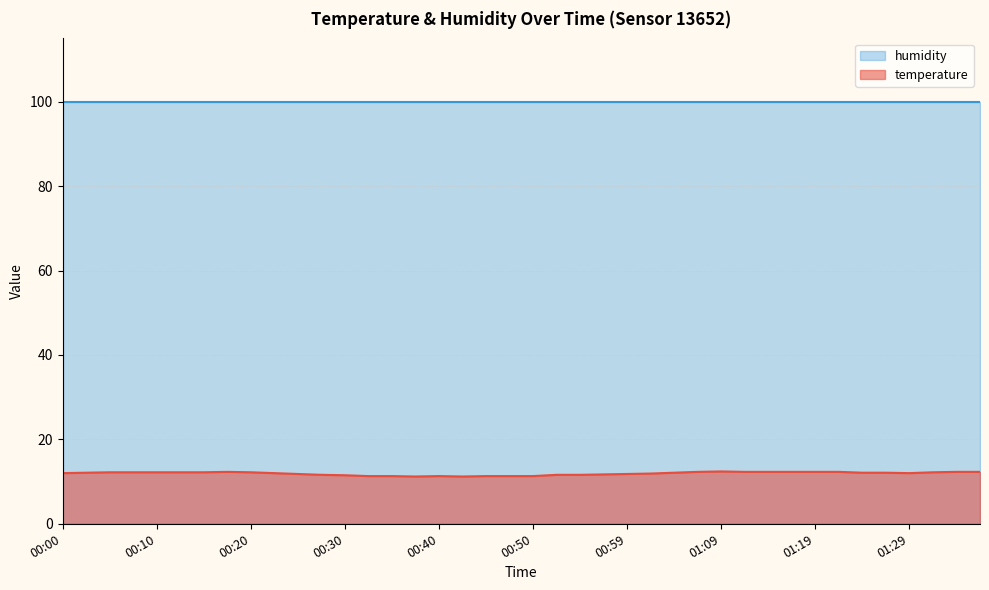

What is the lowest value of the temperature series?

11.2